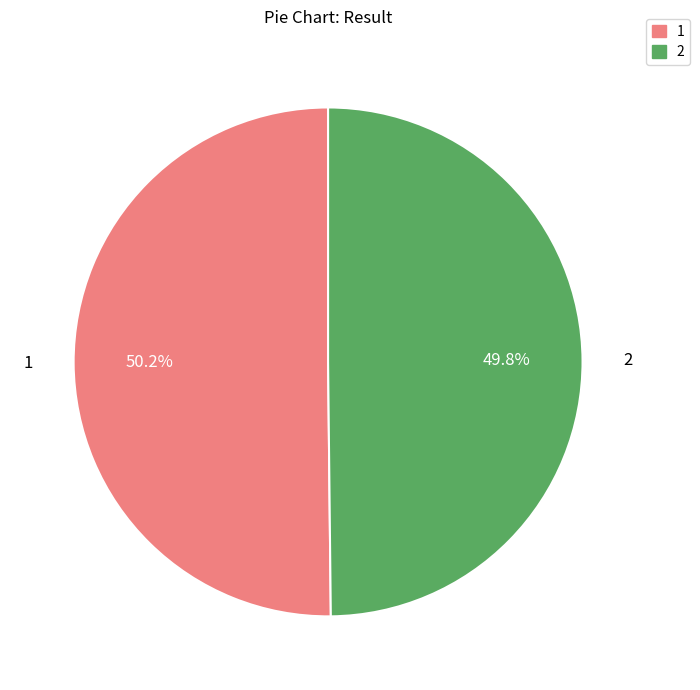

How many segments does this pie chart have?

2